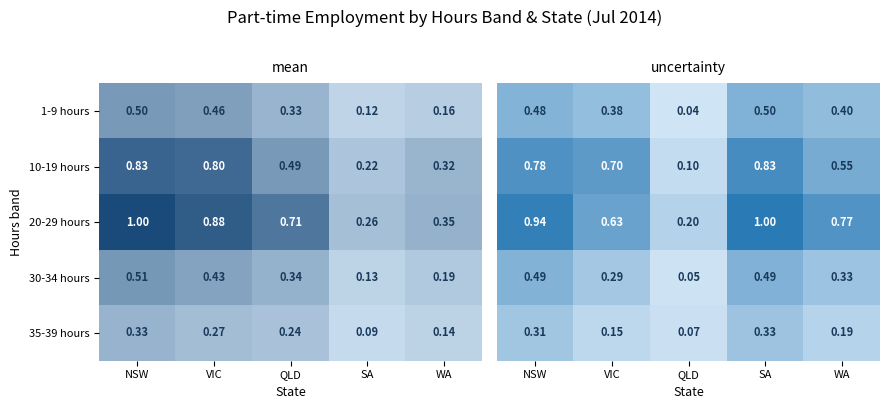

What is the sum of all 1-9 hours values?

1.8